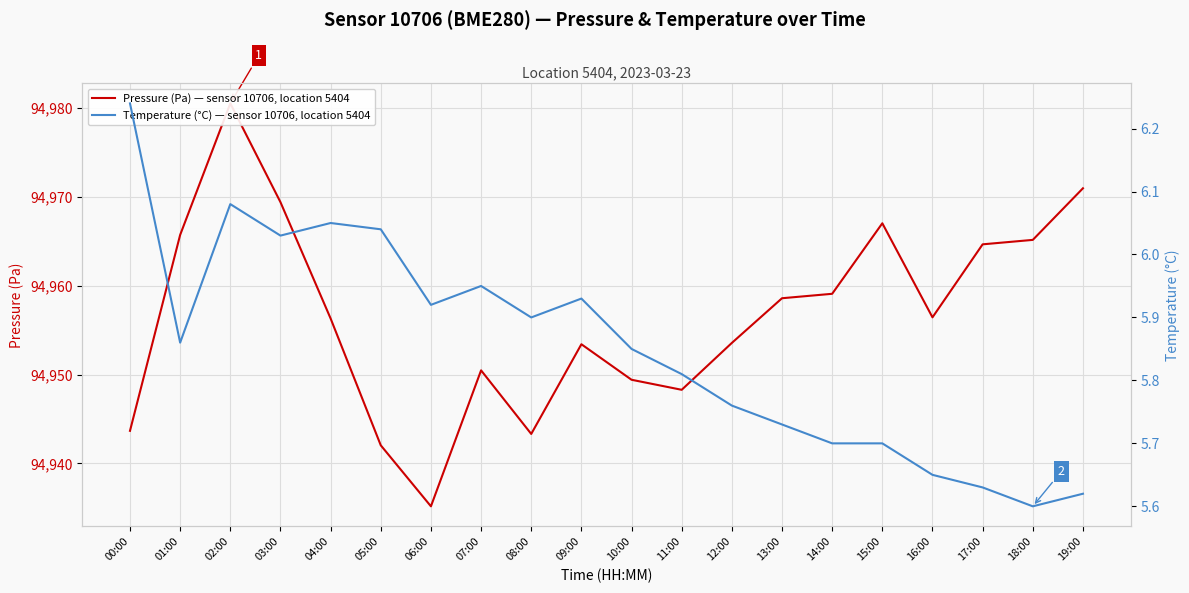

How many interior local valleys does the Pressure (Pa) — sensor 10706, location 5404 series have?

4